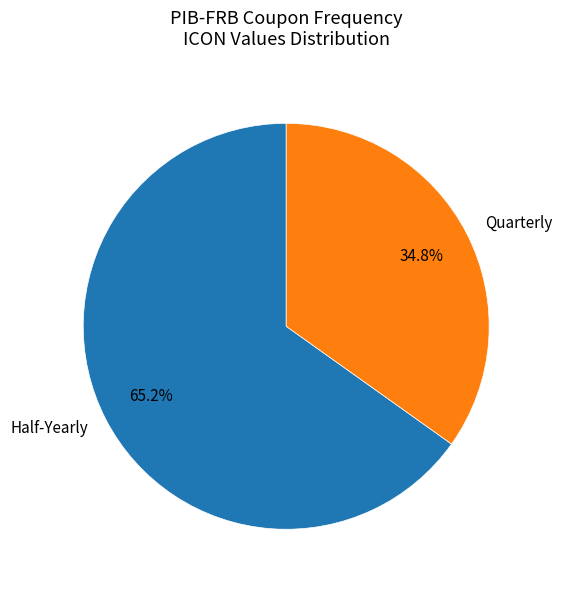

Which slice represents more than half of the pie?

Half-Yearly